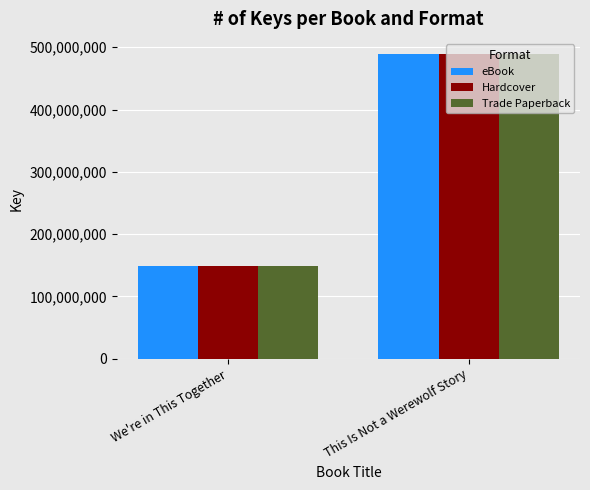

What is the value of the eBook bar at the 1st from the left?

148253114